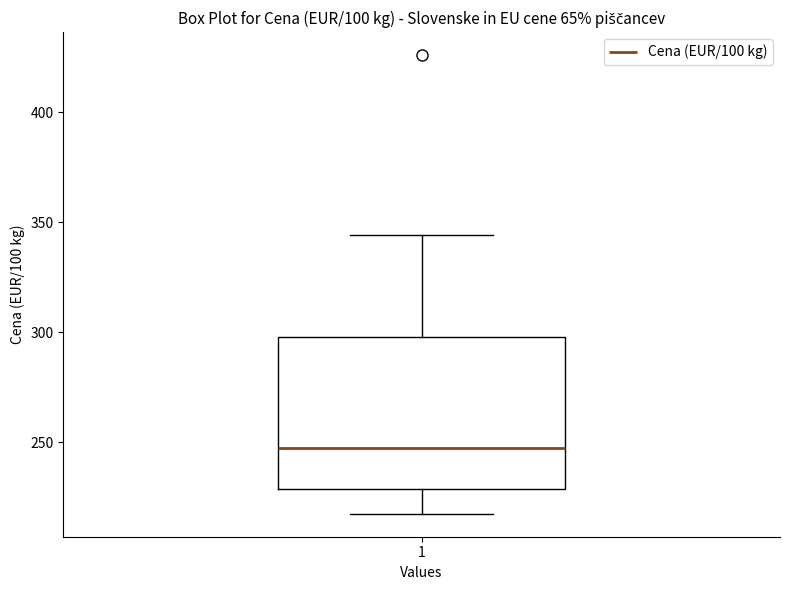

Where is the upper edge of the box at x = 1 on the y-axis? The values are not printed on the chart, so give them approximately, as read against the axis.

300